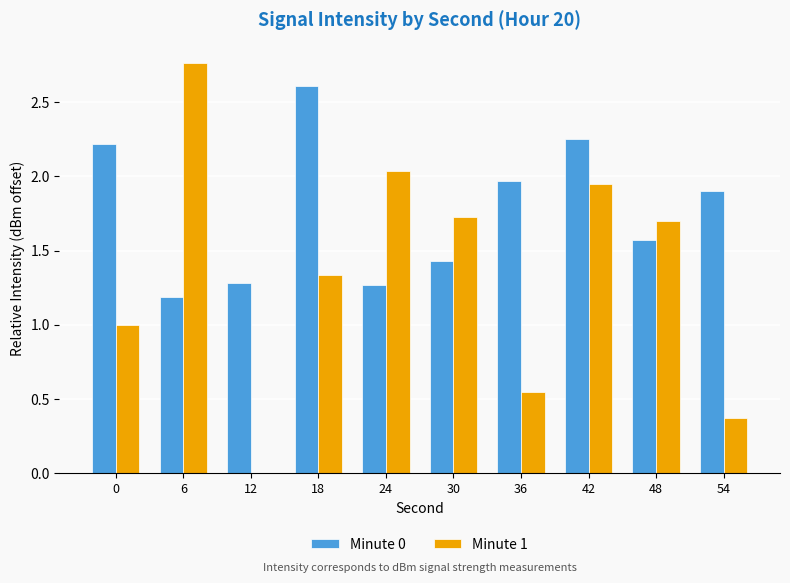

What is the sum of the Minute 0 values at 18 and 6?

3.8